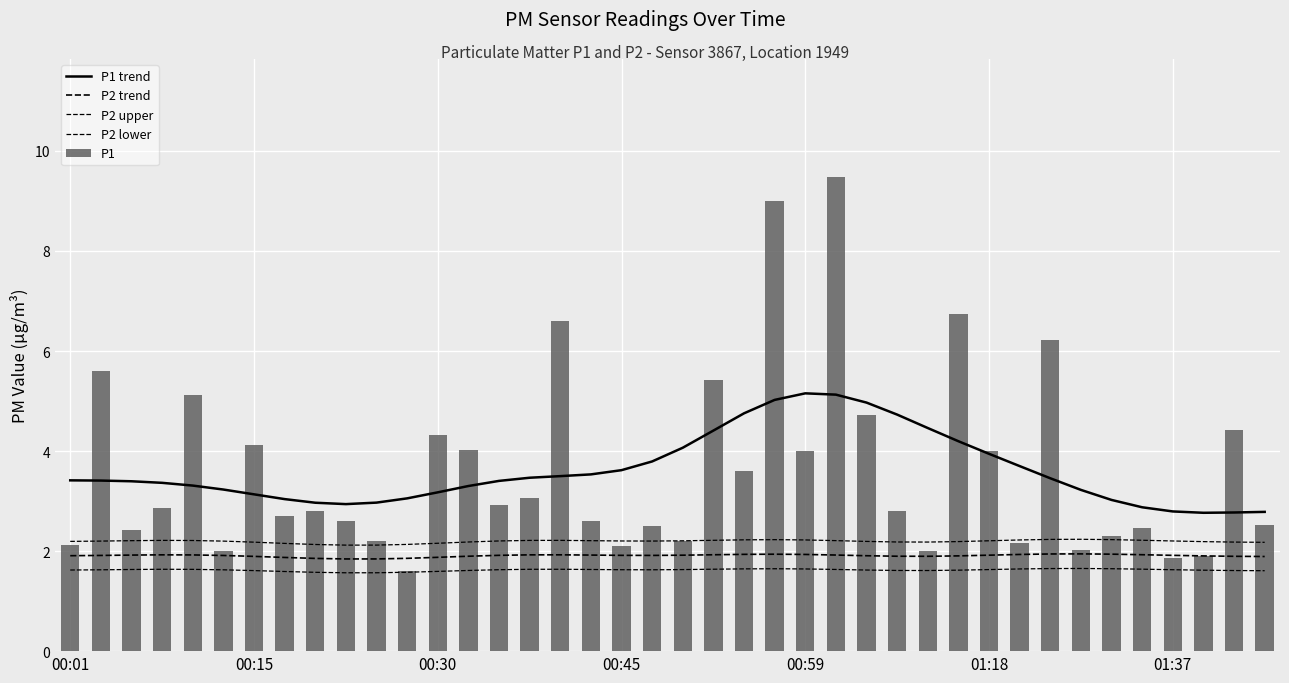

What is the difference between the maximum and second lowest values in the P1 series?

7.6